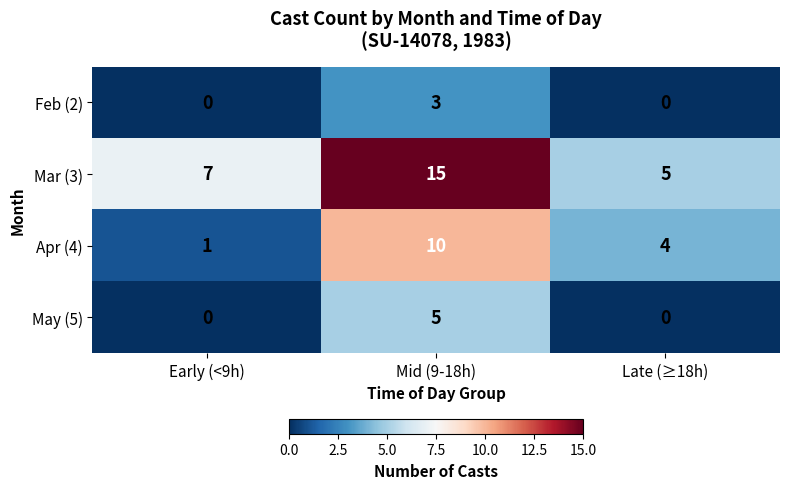

Which series has the widest spread of values?

Mar (3)